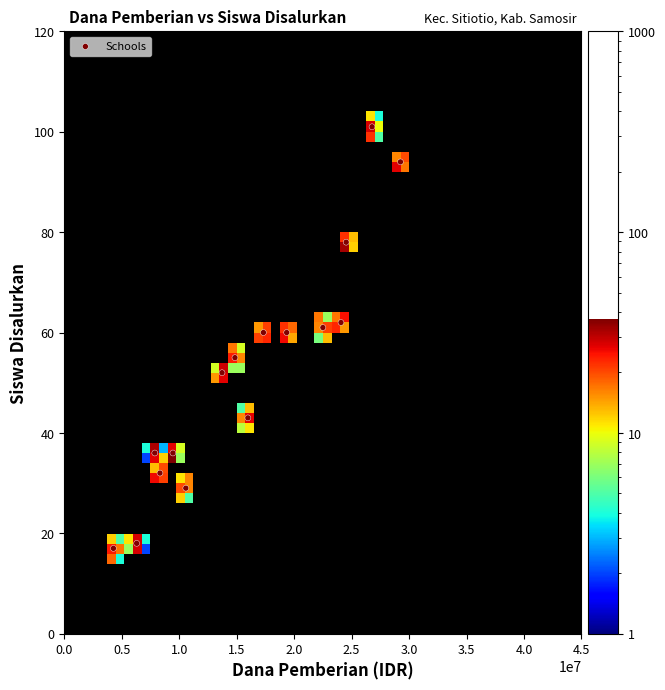

What is the range of X values (max minus min)?

24975000